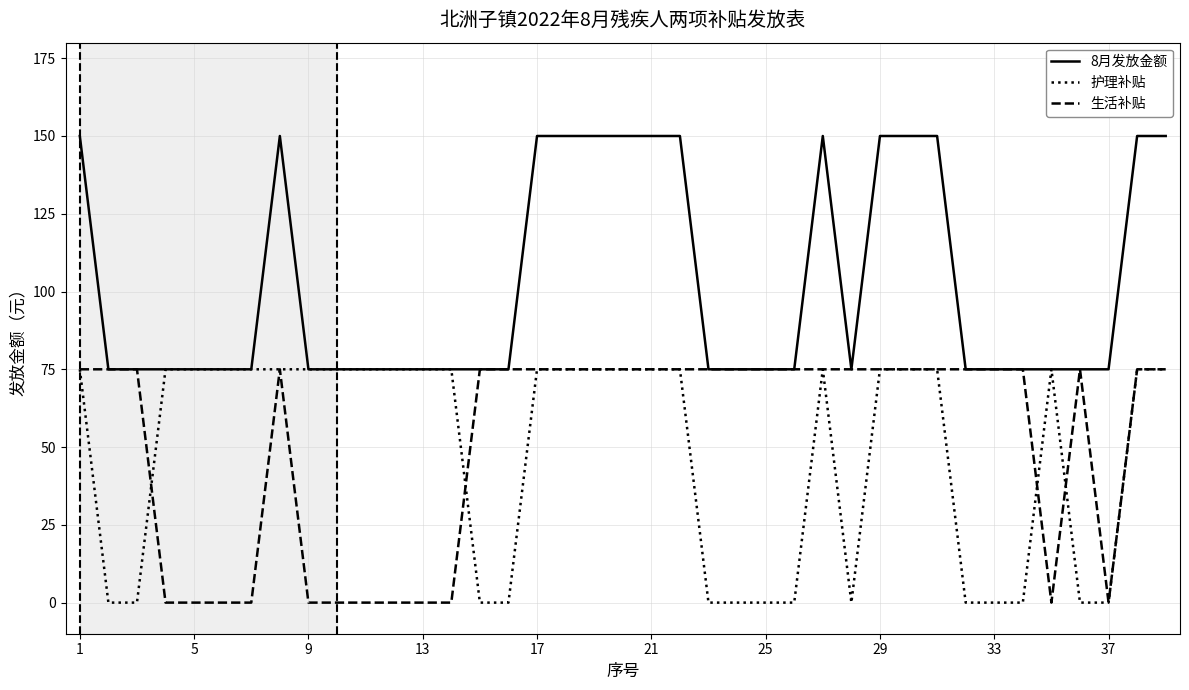

What is the highest value of the 护理补贴 series?

75